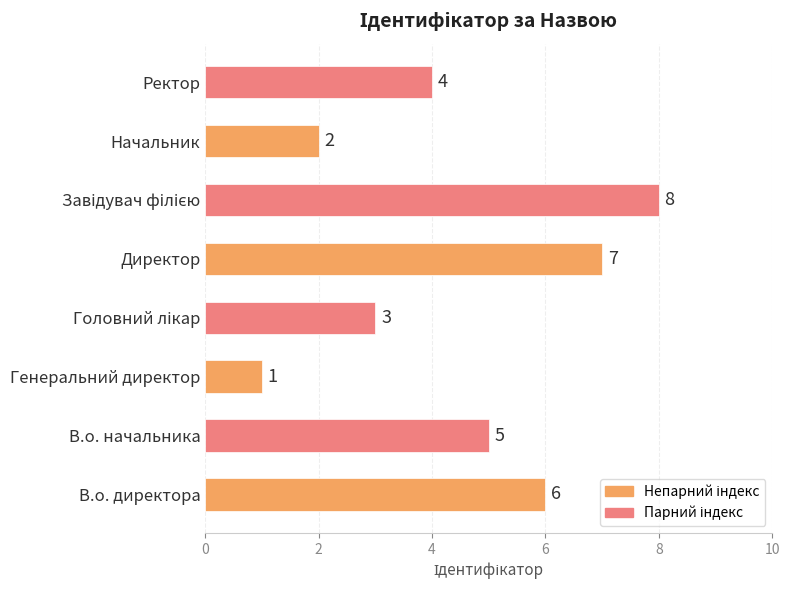

Is it true that the value at В.о. начальника is 5?

True